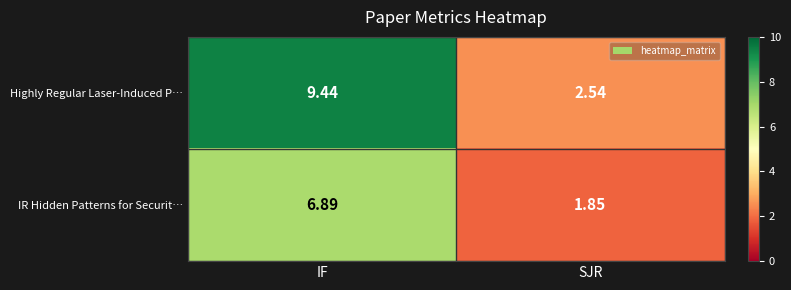

What is the total value across all series at SJR?

4.4